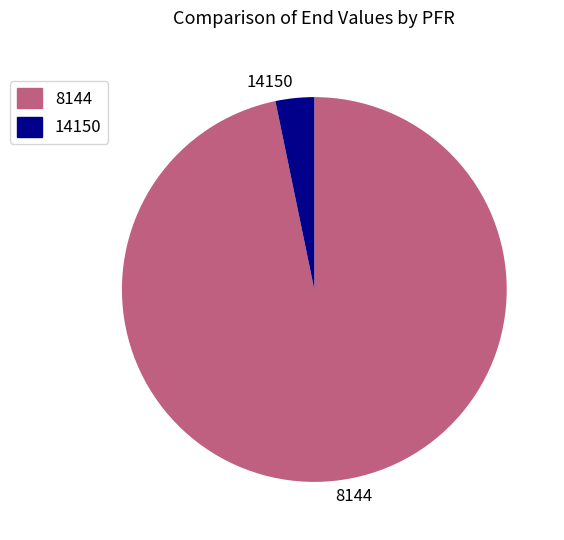

Is it true that 14150 is 3% of the pie?

True